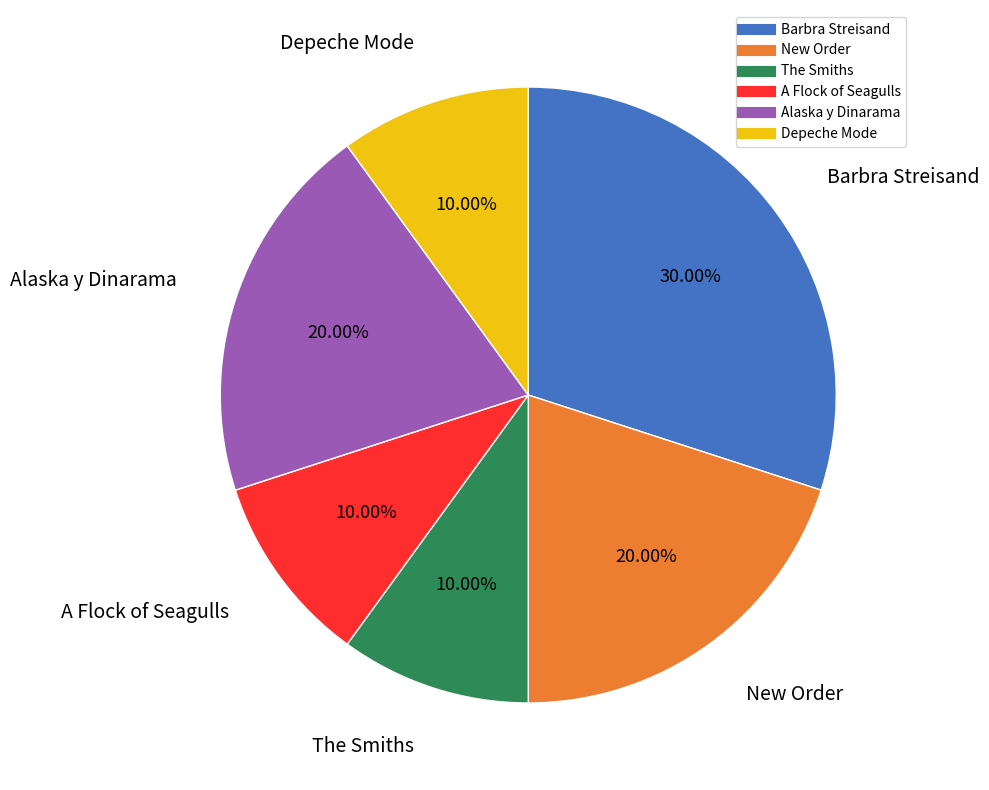

What percentage is NOT represented by Alaska y Dinarama?

80.0%